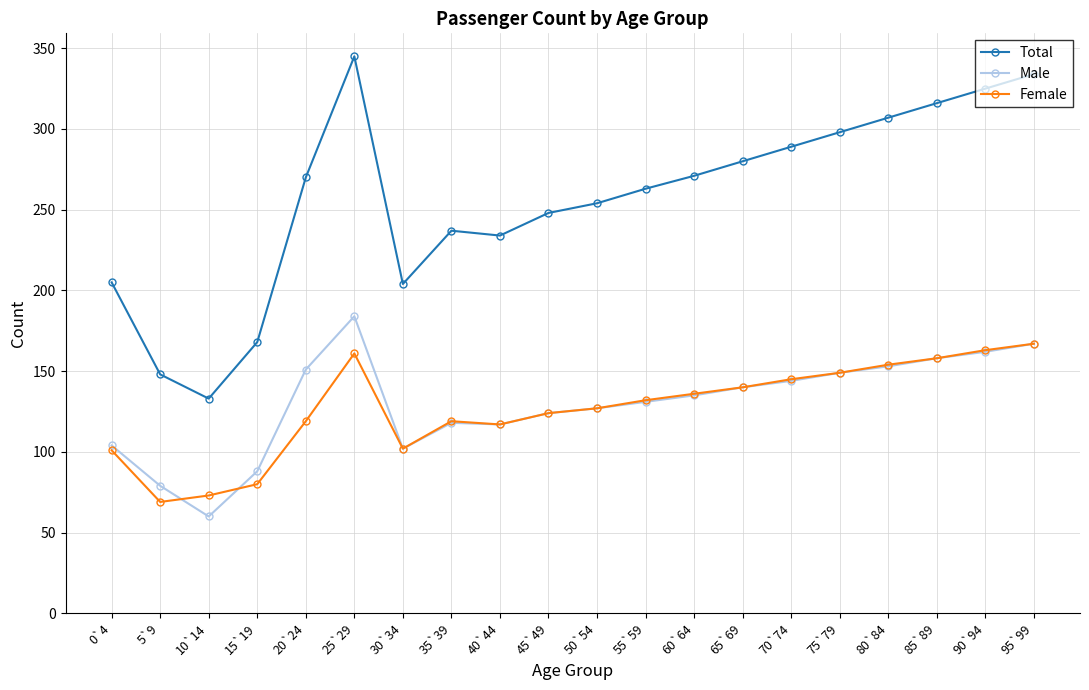

What is the label of the 18th point from the left?

85`89